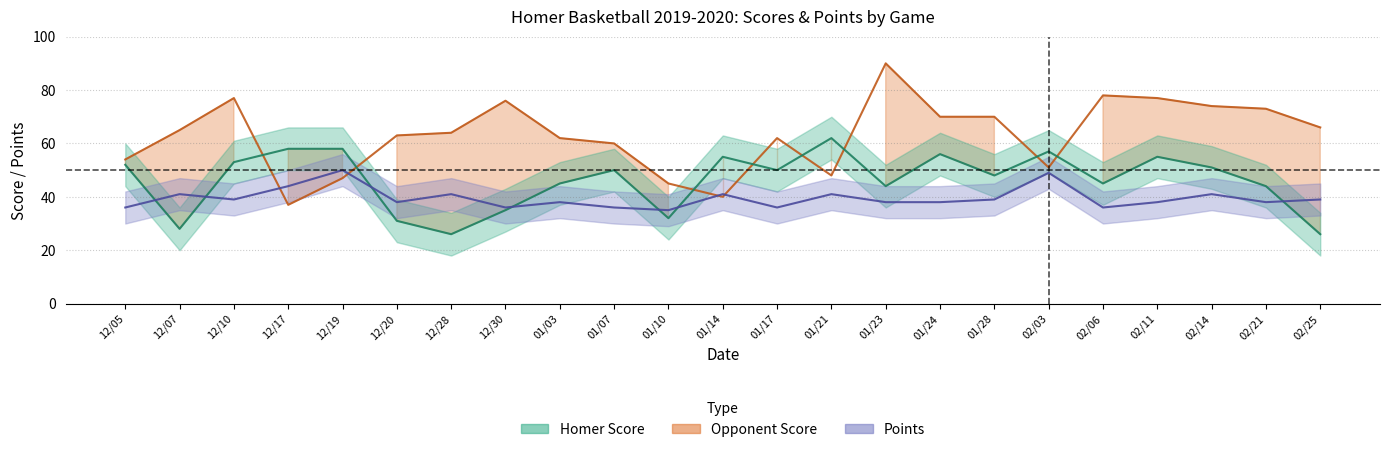

What is the spread (max minus min) of values at 12/20?

32